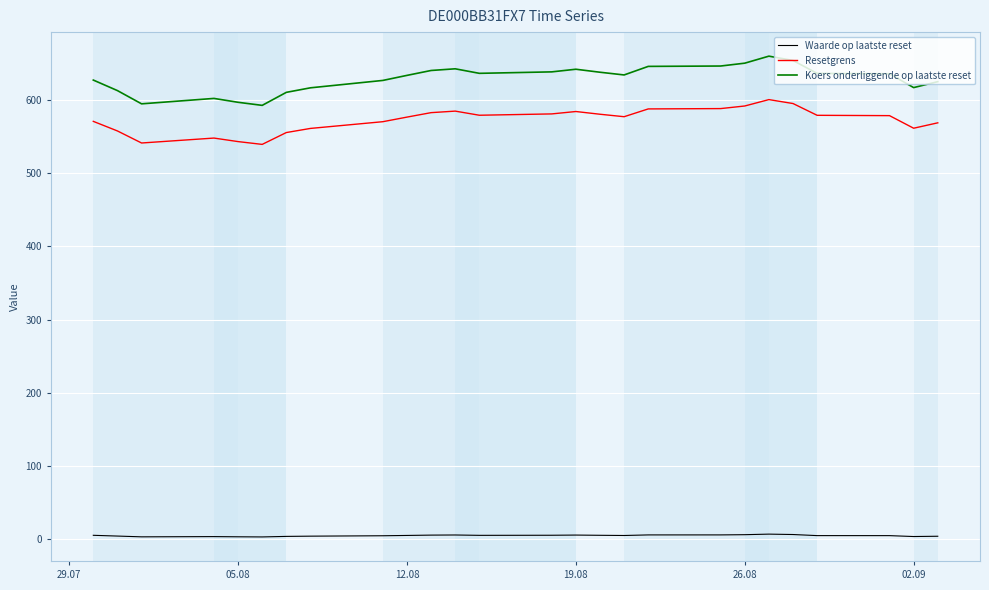

Which series has the largest range (max minus min)?

Koers onderliggende op laatste reset